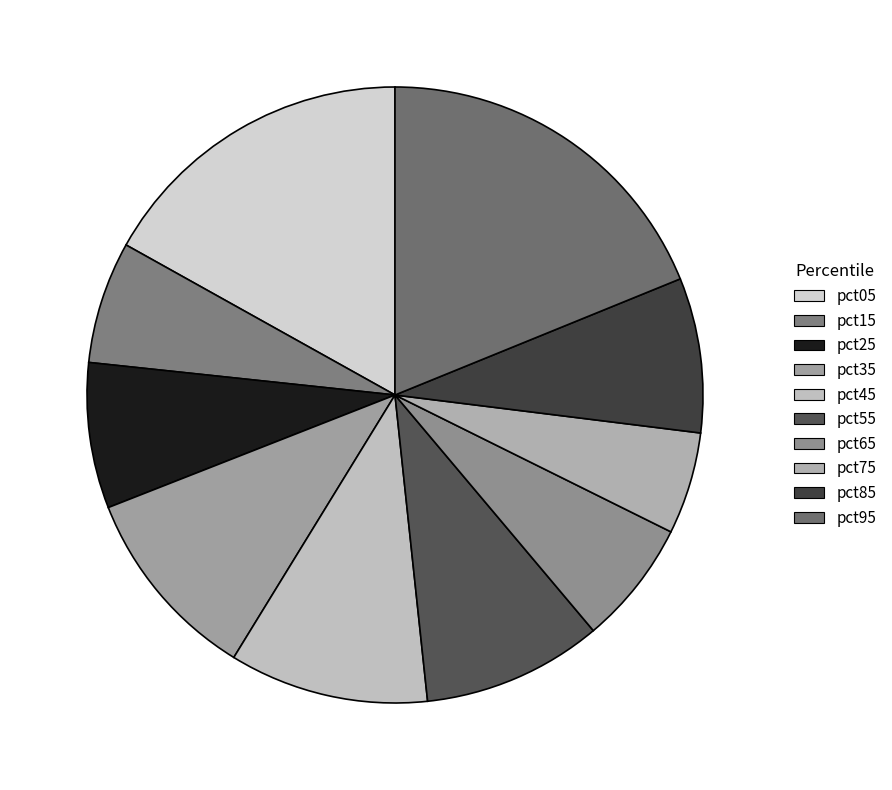

True or false: pct15 accounts for 6% of the total.

True